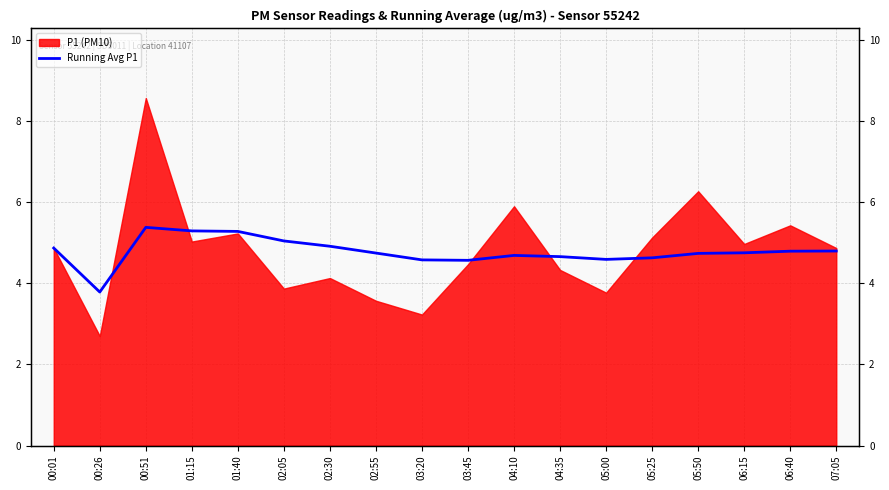

What is the difference between the values at 00:01 and 02:05?

0.2